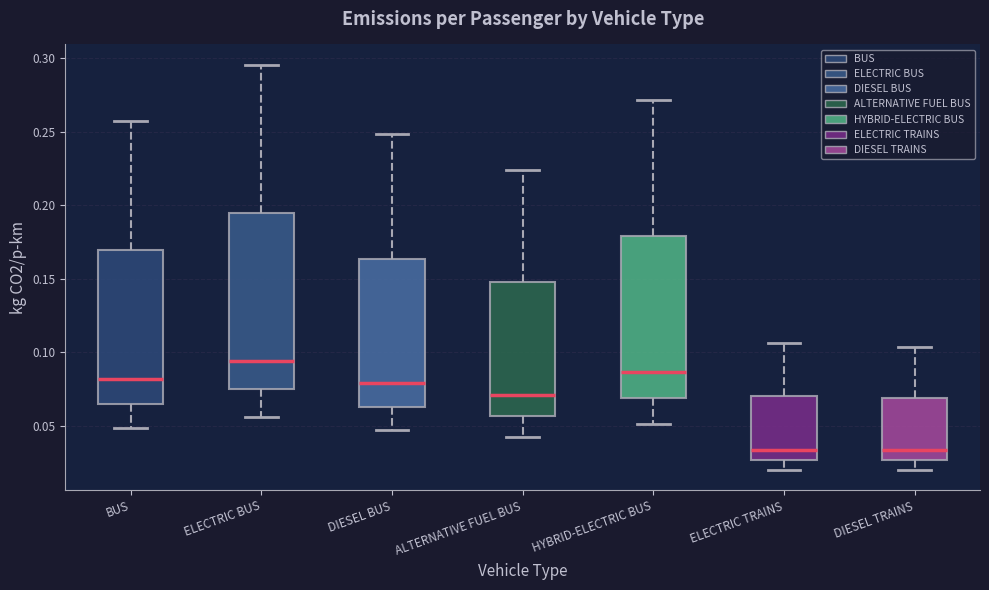

Reading left to right, transcribe this box plot: for each box, give where its median line is, the range the box spans, and where its two whiskers end, as read against the y-axis. The values are not printed on the chart, so give them approximately, as read against the axis.

BUS: median 0.080, box 0.065 to 0.170, whiskers 0.050 to 0.255
ELECTRIC BUS: median 0.095, box 0.075 to 0.195, whiskers 0.055 to 0.295
DIESEL BUS: median 0.080, box 0.065 to 0.165, whiskers 0.045 to 0.250
ALTERNATIVE FUEL BUS: median 0.070, box 0.055 to 0.145, whiskers 0.040 to 0.225
HYBRID-ELECTRIC BUS: median 0.085, box 0.070 to 0.180, whiskers 0.050 to 0.270
ELECTRIC TRAINS: median 0.035, box 0.025 to 0.070, whiskers 0.020 to 0.105
DIESEL TRAINS: median 0.035, box 0.025 to 0.070, whiskers 0.020 to 0.105